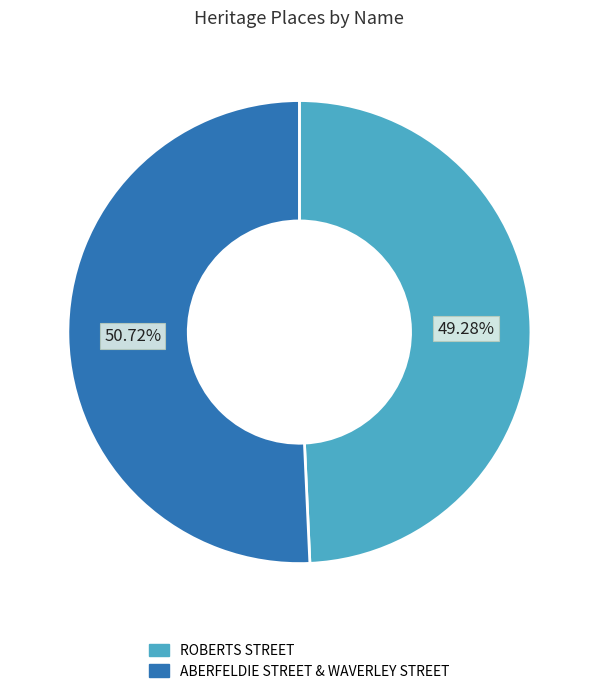

To the nearest percent, what percentage of the pie is ROBERTS STREET?

49%